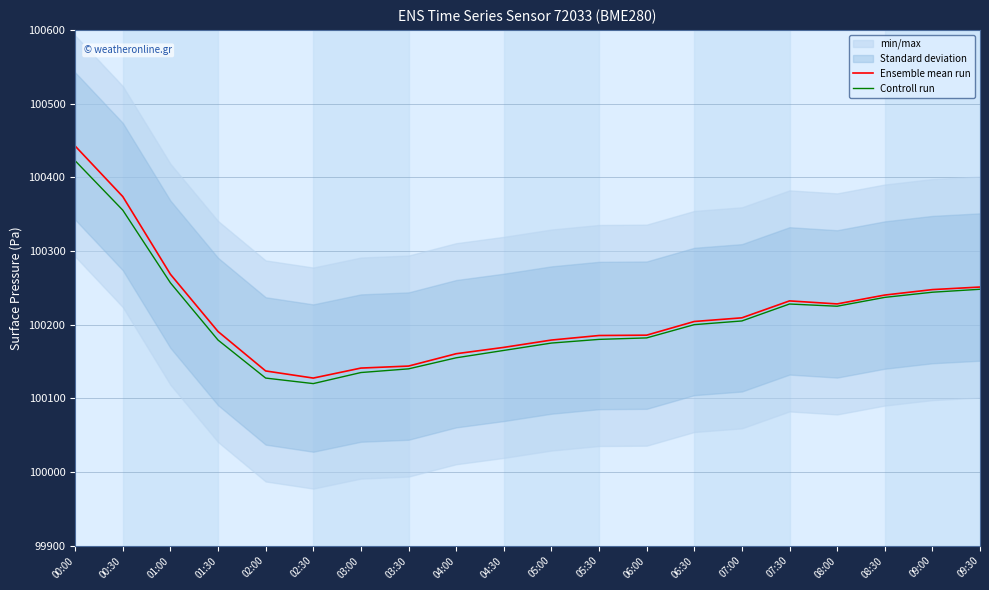

Where is the first local maximum for Controll run?

07:30